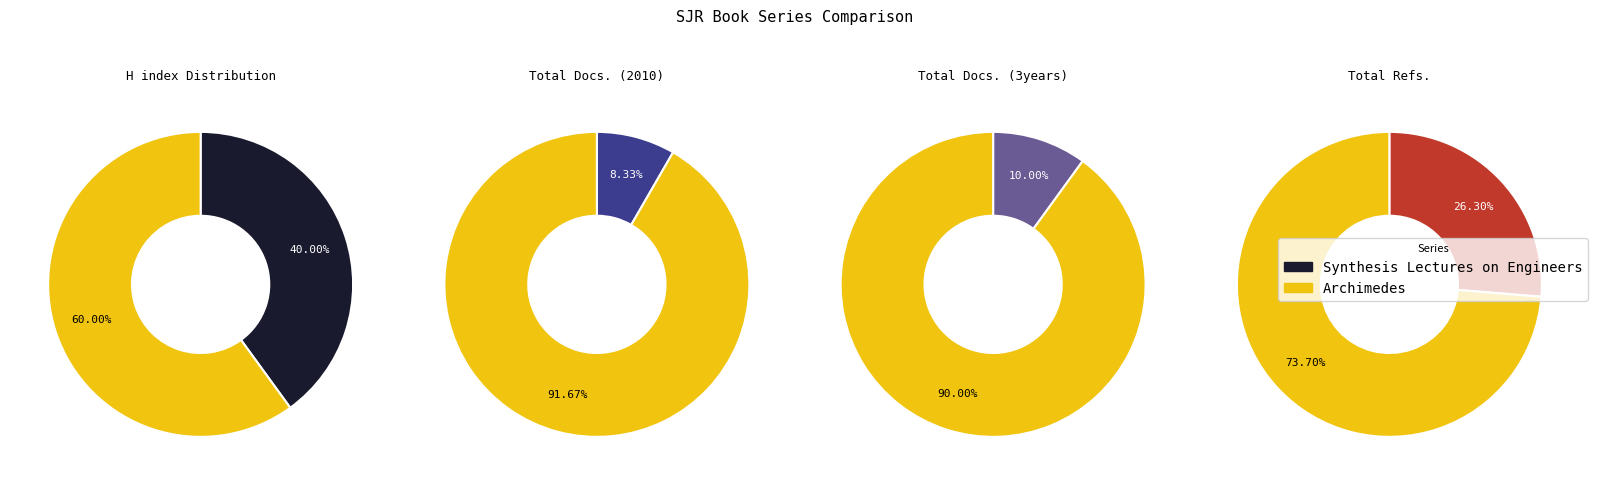

Which category has the smallest portion of the pie?

Synthesis Lectures on Engineers